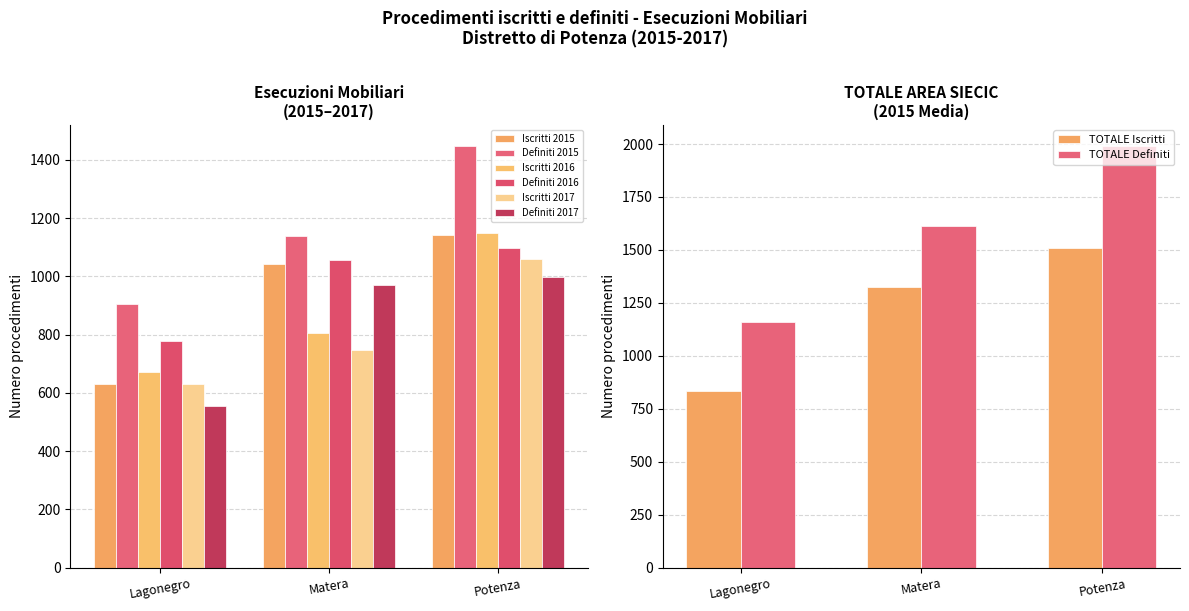

How many data points in Iscritti 2017 are less than 749?

1